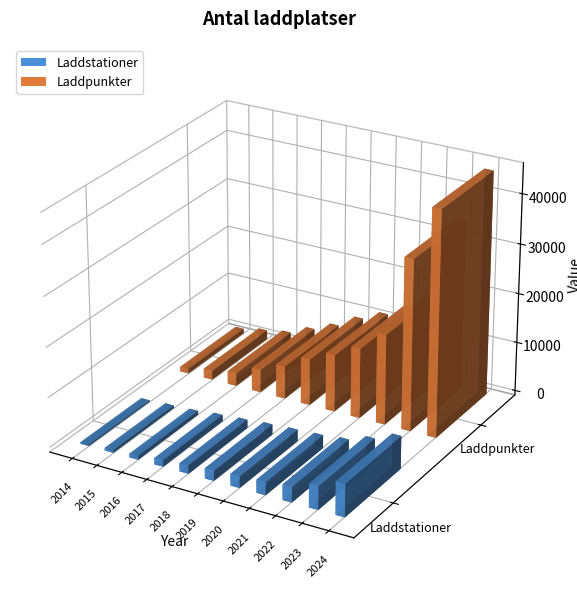

What is the total value across all series at 2023?

39083